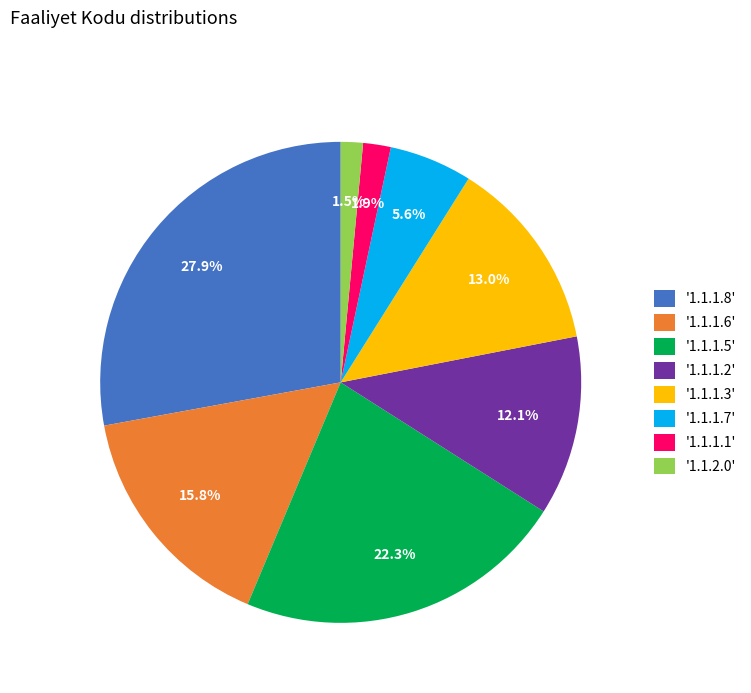

How many segments does this pie chart have?

8